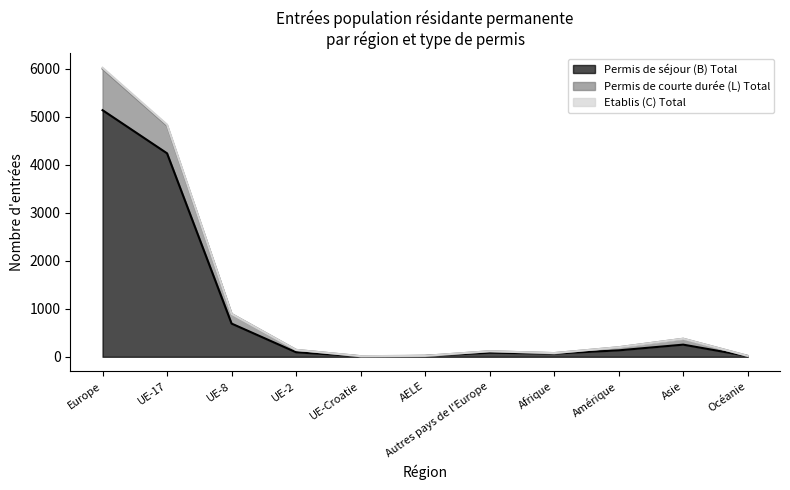

At which category does Permis de séjour (B) Total reach its first local valley?

UE-Croatie